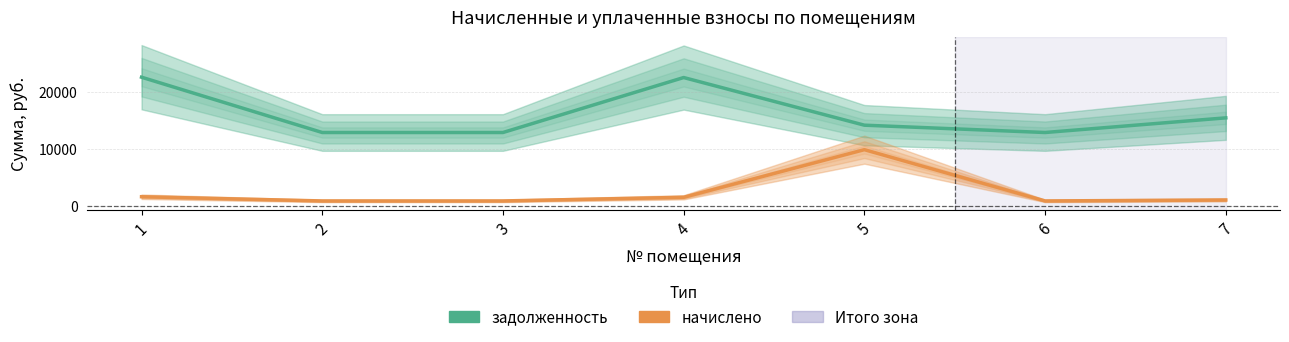

Reading left to right, transcribe all the data shown in this chart.

задолженность: 22528.1	12840.0	12840.0	22470.0	14124.0	12840.0	15408.0
начислено: 1588.7	850.5	850.5	1488.4	9834.4	850.5	1020.6